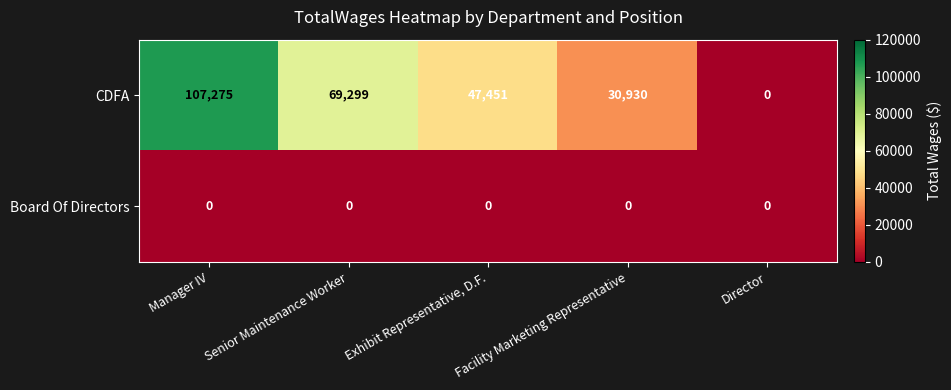

How many series are shown in this chart?

2